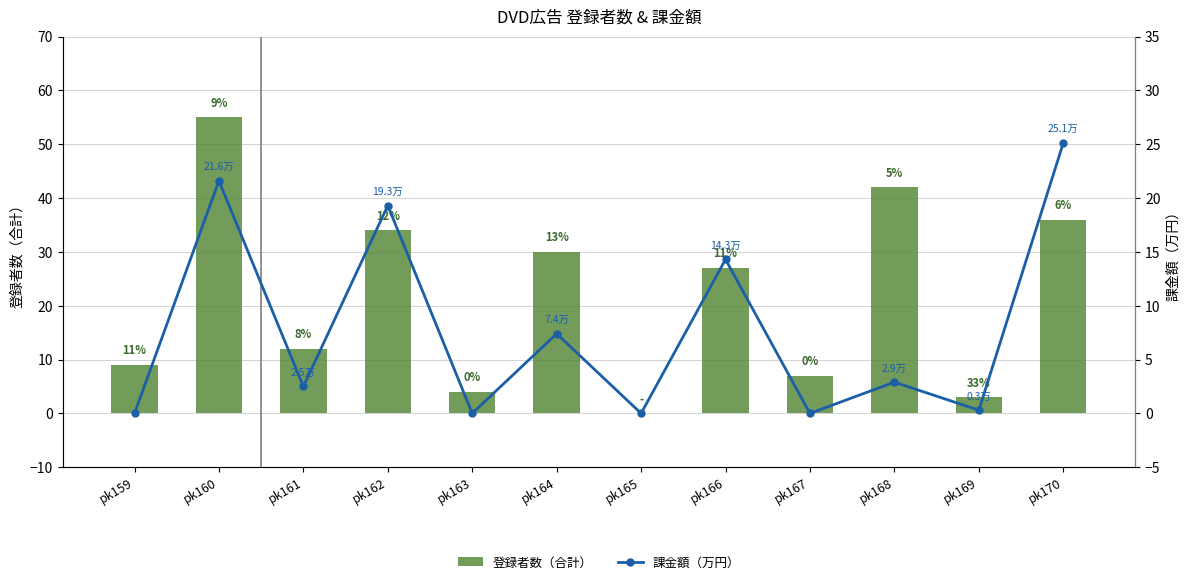

How many groups of bars are there?

12